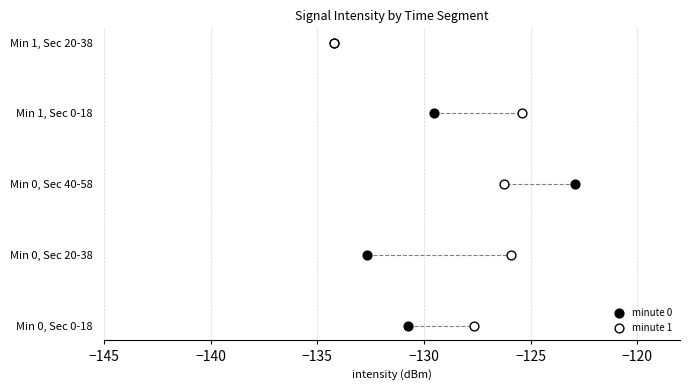

What are all the series names shown in the legend?

minute 0, minute 1